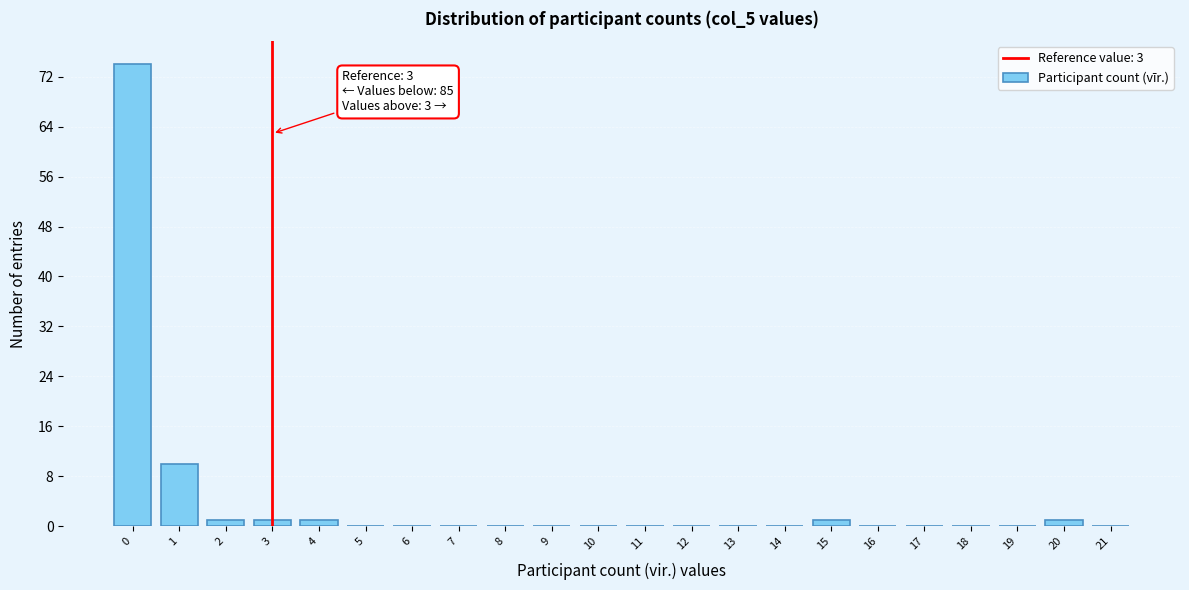

Reading left to right, list all the values displayed in this chart.

0=74	1=10	2=1	3=1	4=1	5=0	6=0	7=0	8=0	9=0	10=0	11=0	12=0	13=0	14=0	15=1	16=0	17=0	18=0	19=0	20=1	21=0